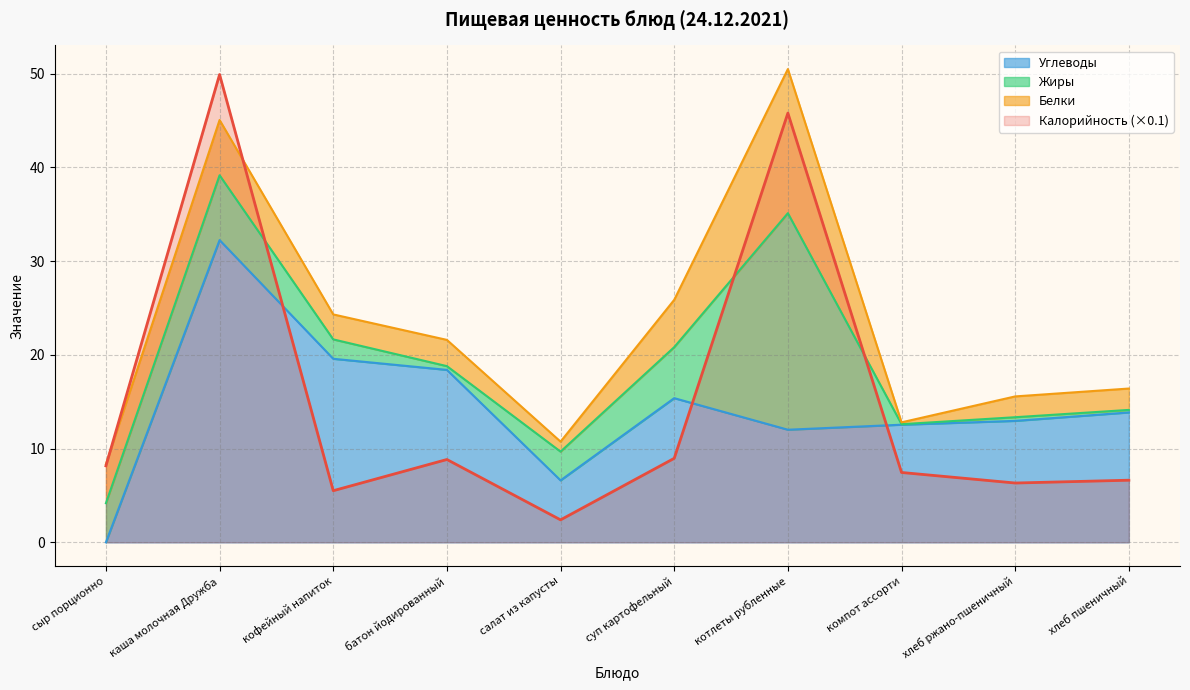

Where is Углеводы nearest to the value 16?

суп картофельный